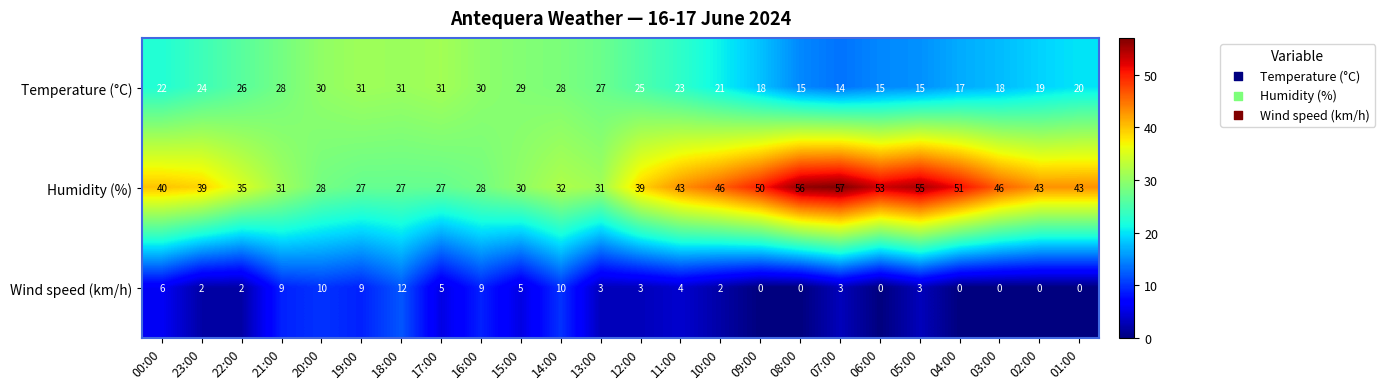

The value of Temperature (°C) at 13:00 is 27. True or false?

True